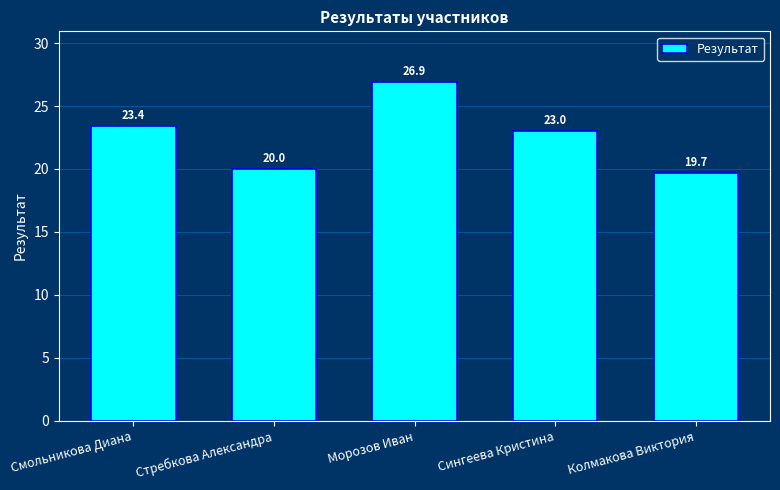

What is the label of the 2nd bar from the left?

Стребкова Александра